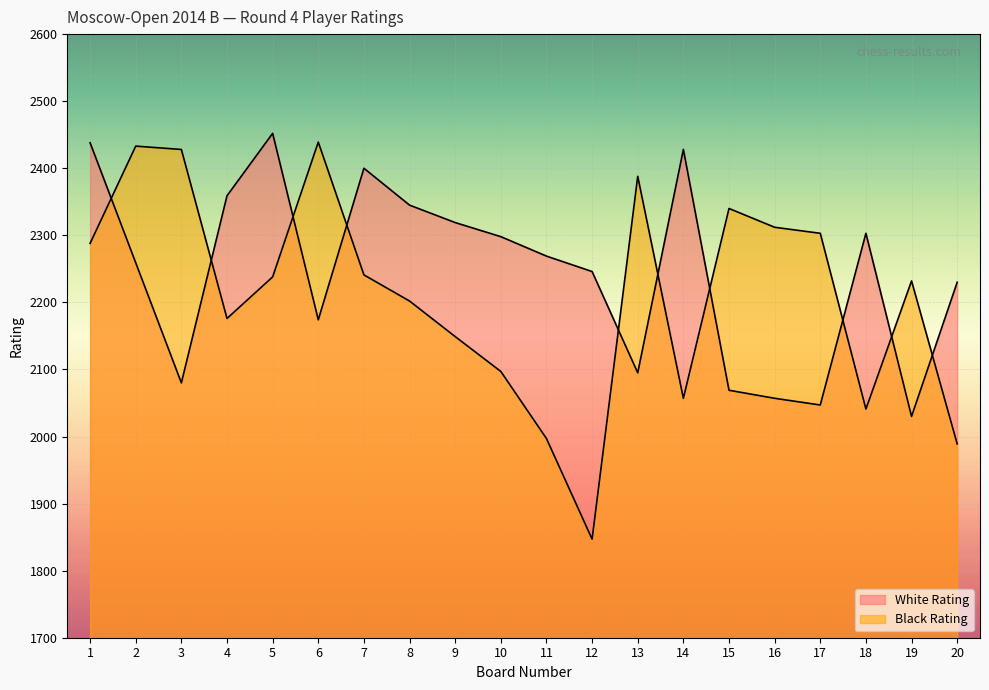

Between 1 and 4, which series saw the biggest shift?

Black Rating